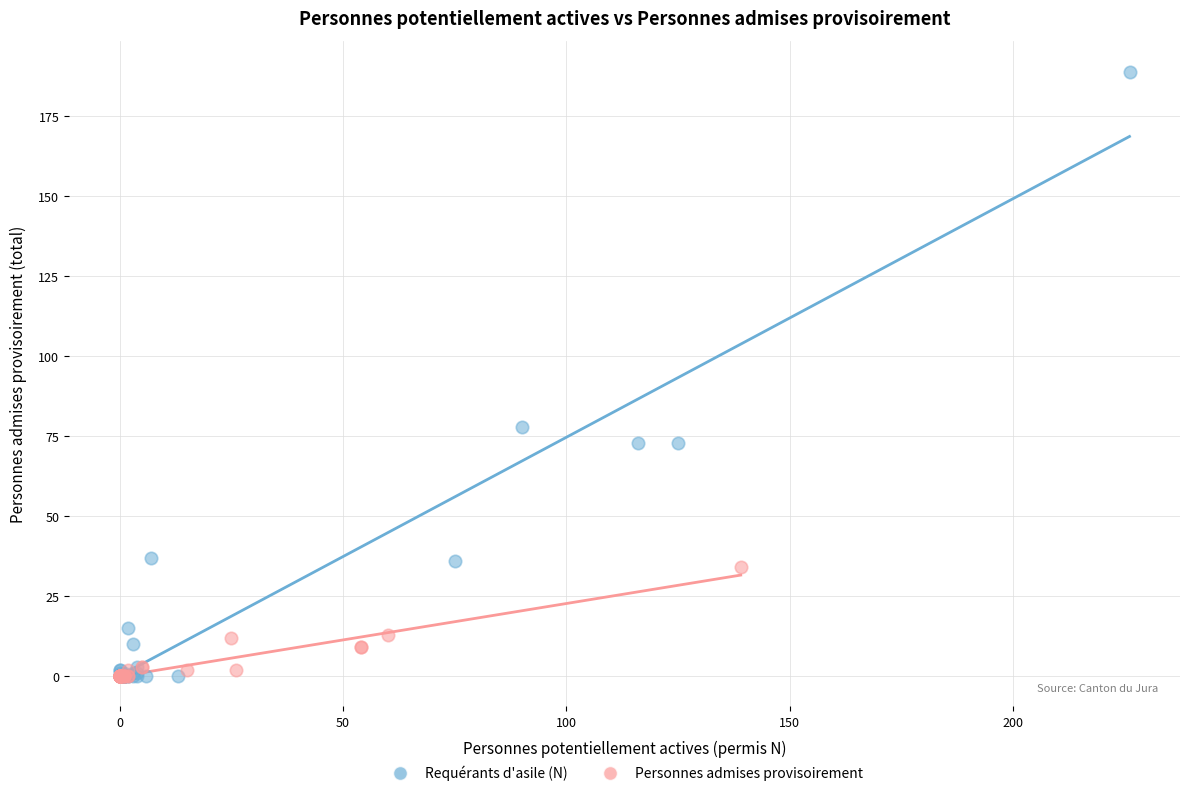

Which series has the largest Y range (max minus min)?

Requérants d'asile (N)